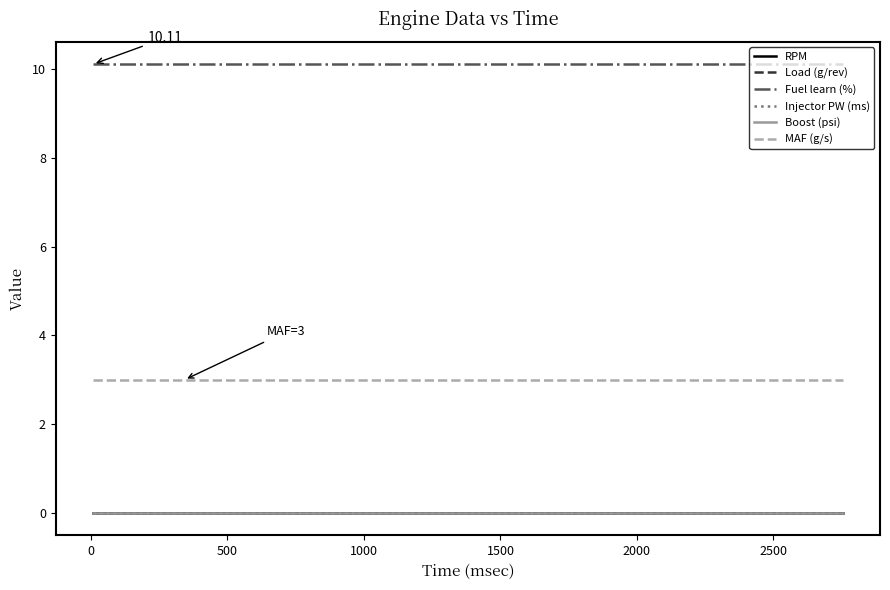

True or false: Fuel learn (%) and MAF (g/s) intersect in this chart.

False